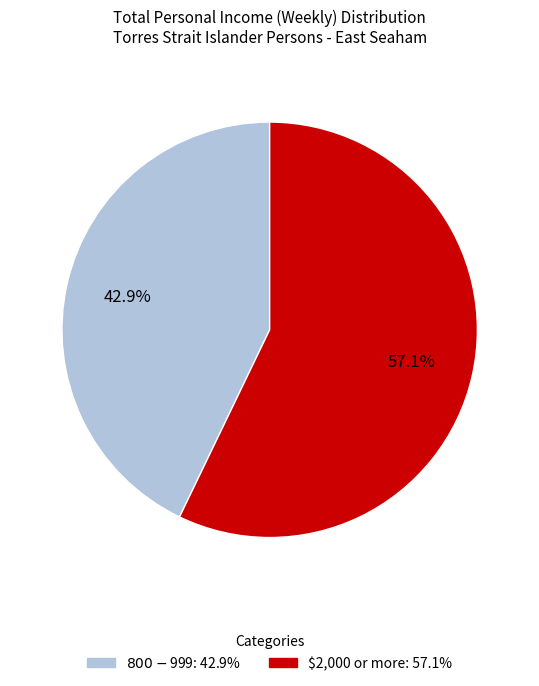

Count the number of slices in the pie.

2